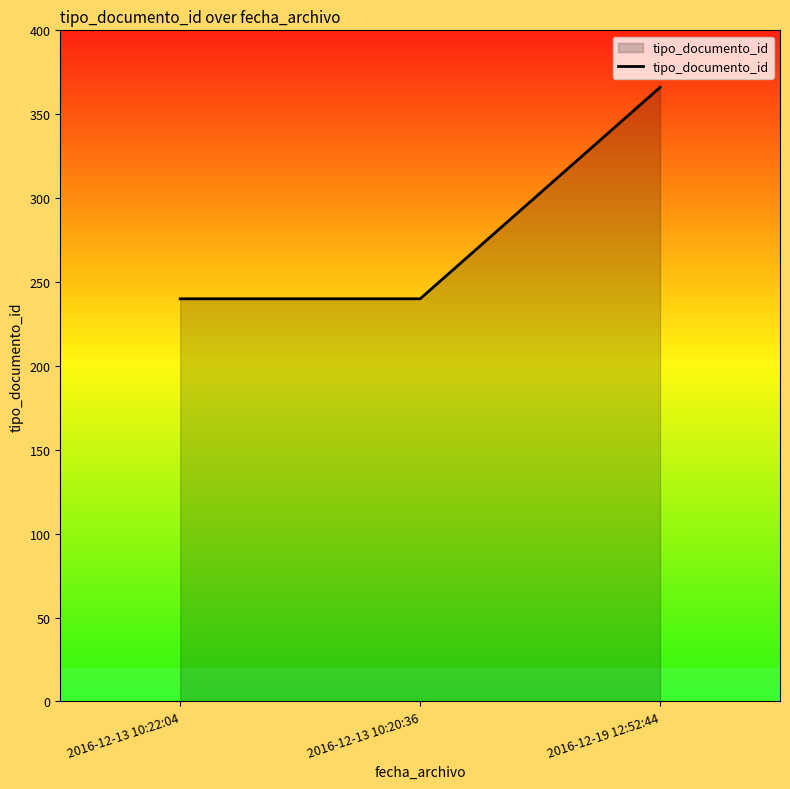

What is the change in value from 2016-12-13 10:20:36 to 2016-12-19 12:52:44?

+126